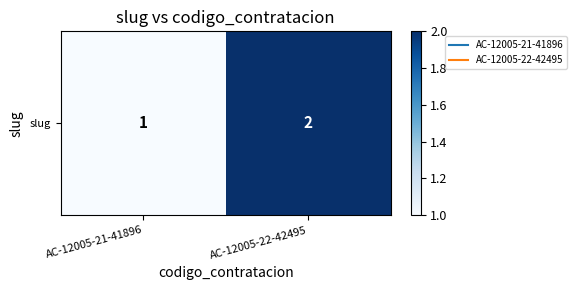

What value does the data have at AC-12005-22-42495?

2